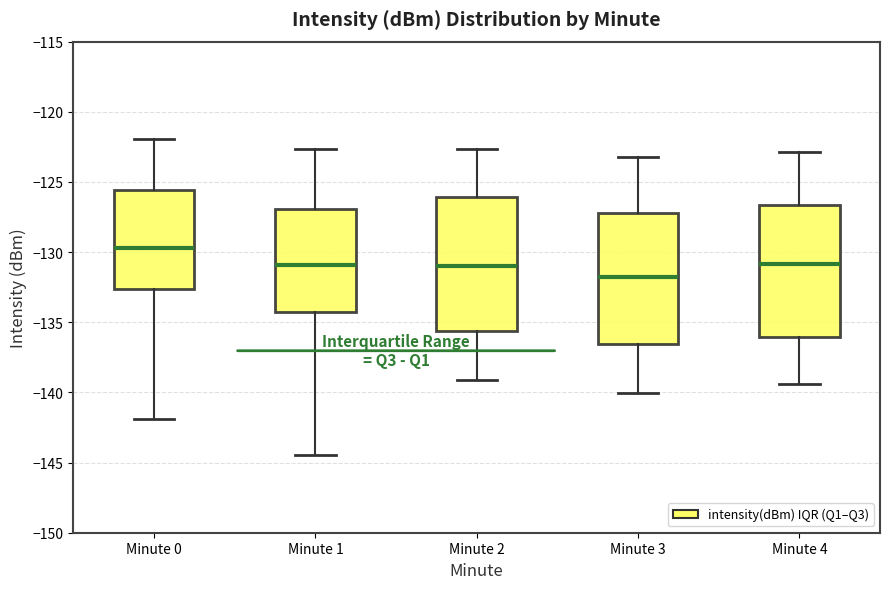

Which box has the lowest median line?

Minute 3